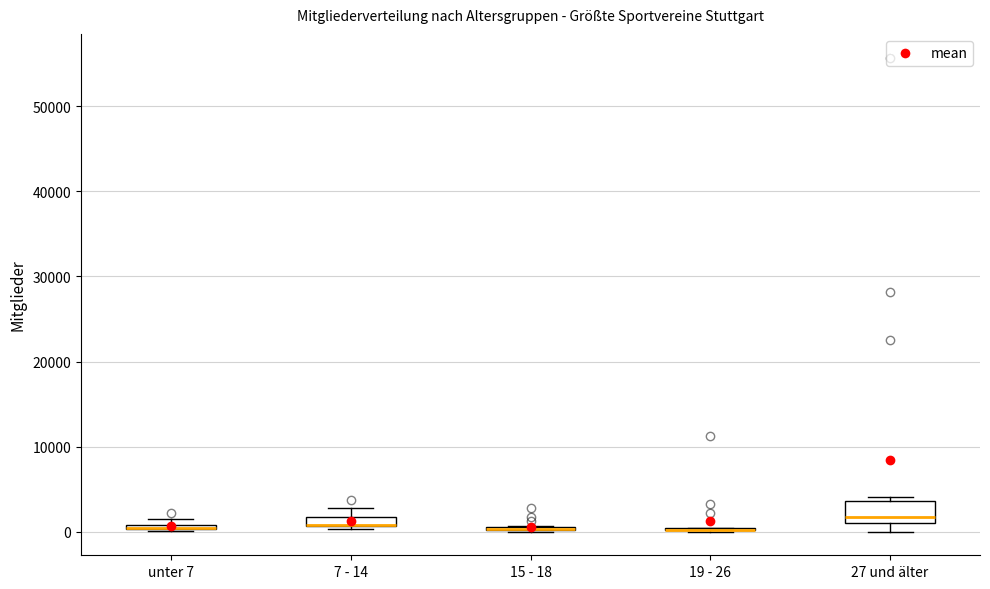

Which box is the tallest, from its lower edge to its upper edge?

27 und älter